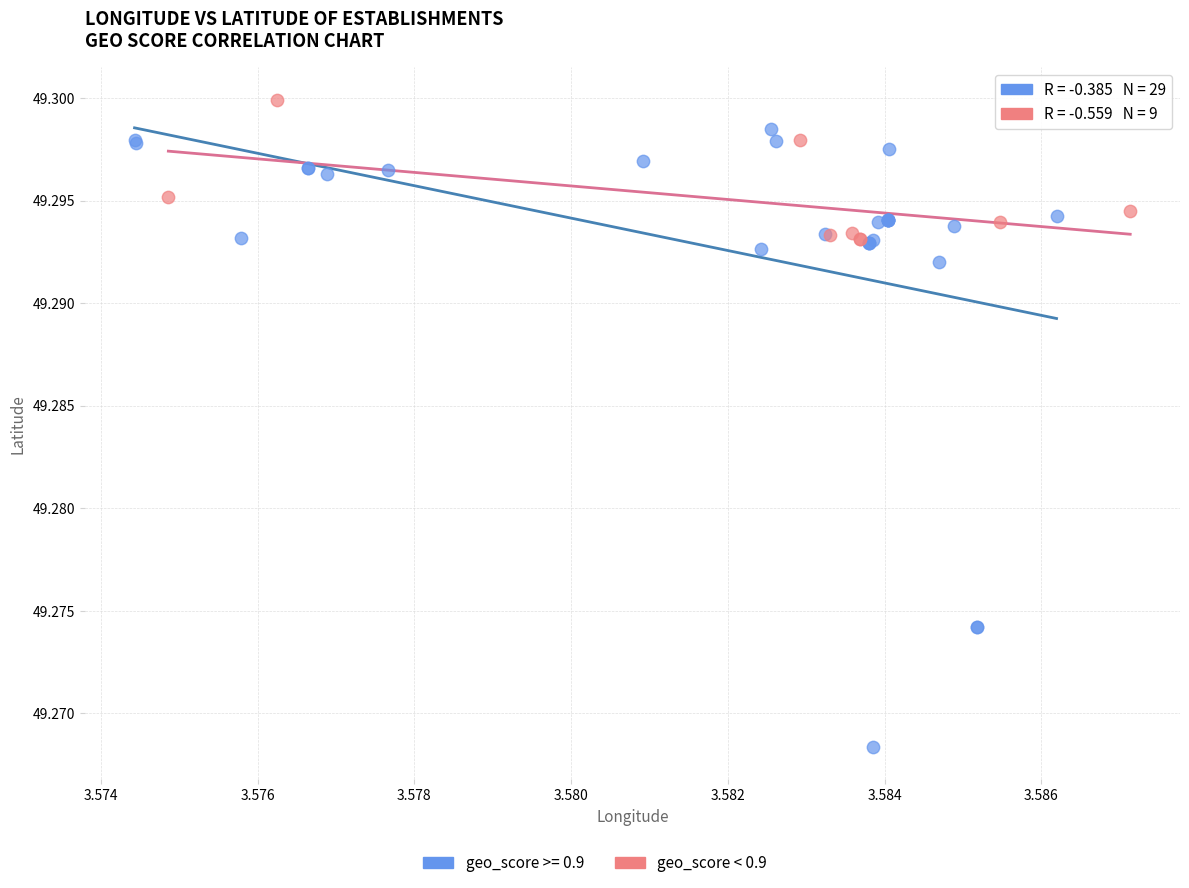

Which series reaches the maximum Y coordinate?

geo_score < 0.9